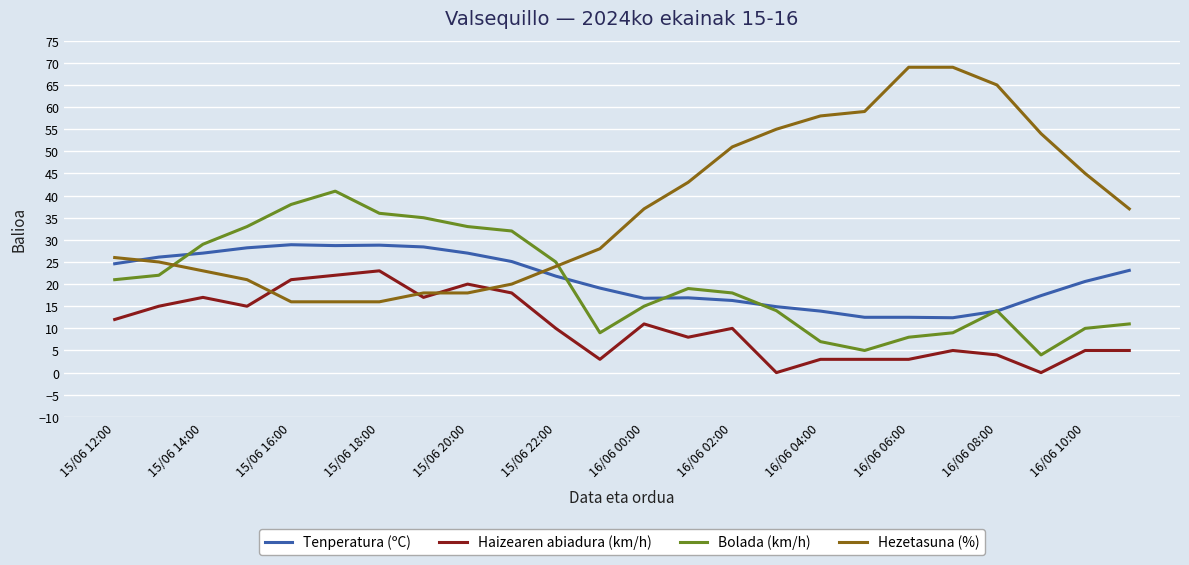

What is the lowest value of the Bolada (km/h) series?

4.0